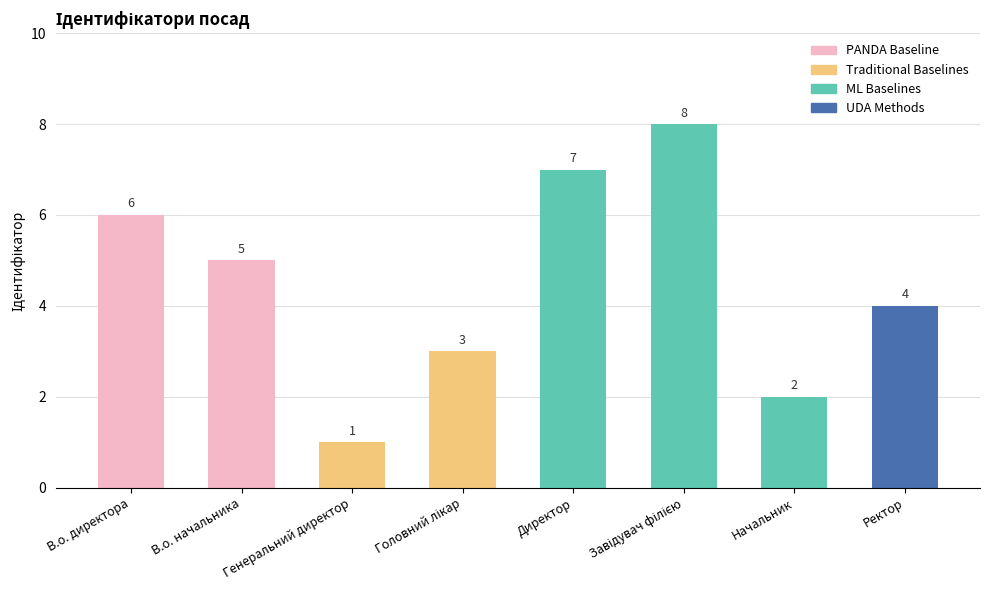

At which label does the data first exceed 5?

В.о. директора